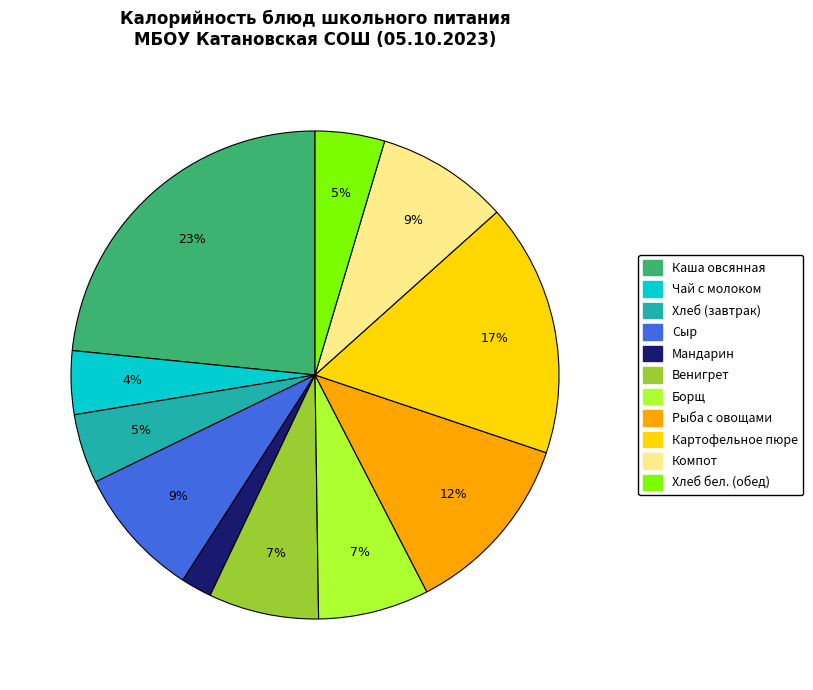

What is the largest slice in the pie chart?

Каша овсянная